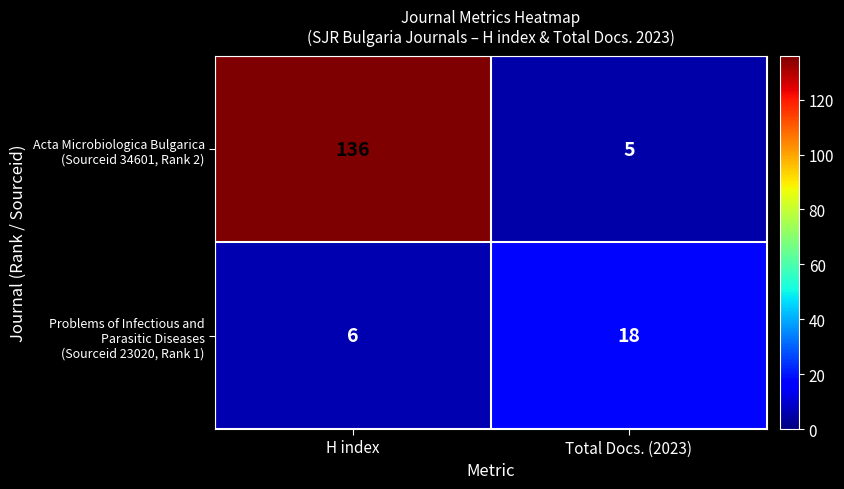

What is the minimum value shown in the chart?

5